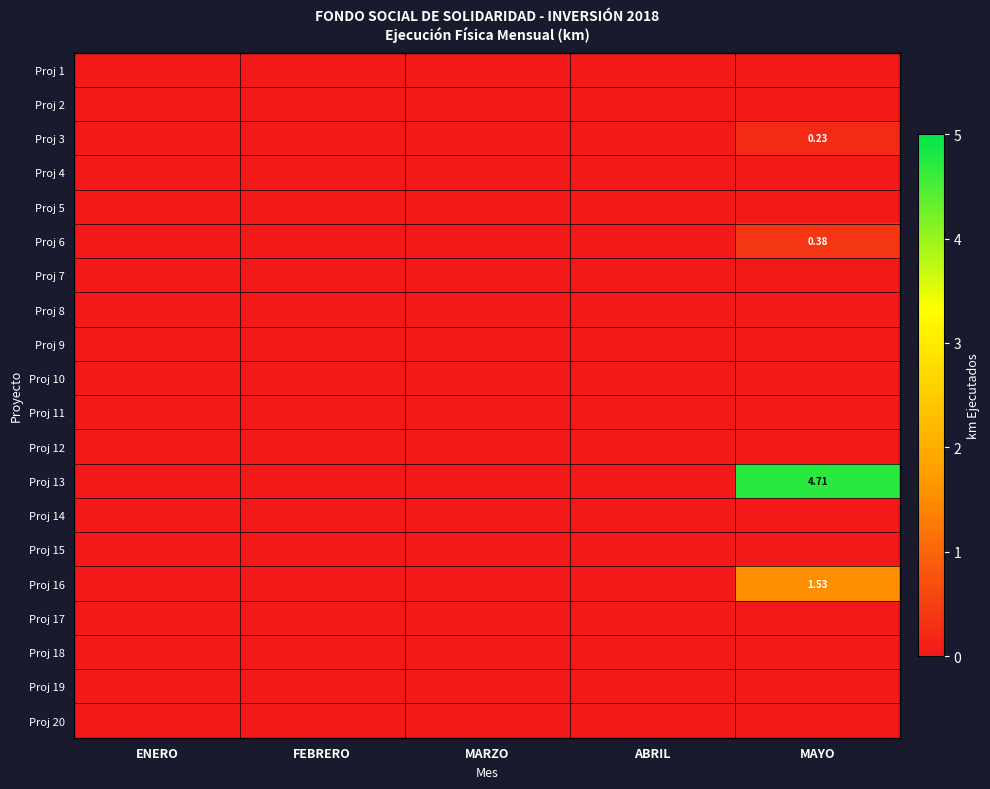

List the labels in order of Proj 6 value, smallest first.

ENERO, FEBRERO, MARZO, ABRIL, MAYO